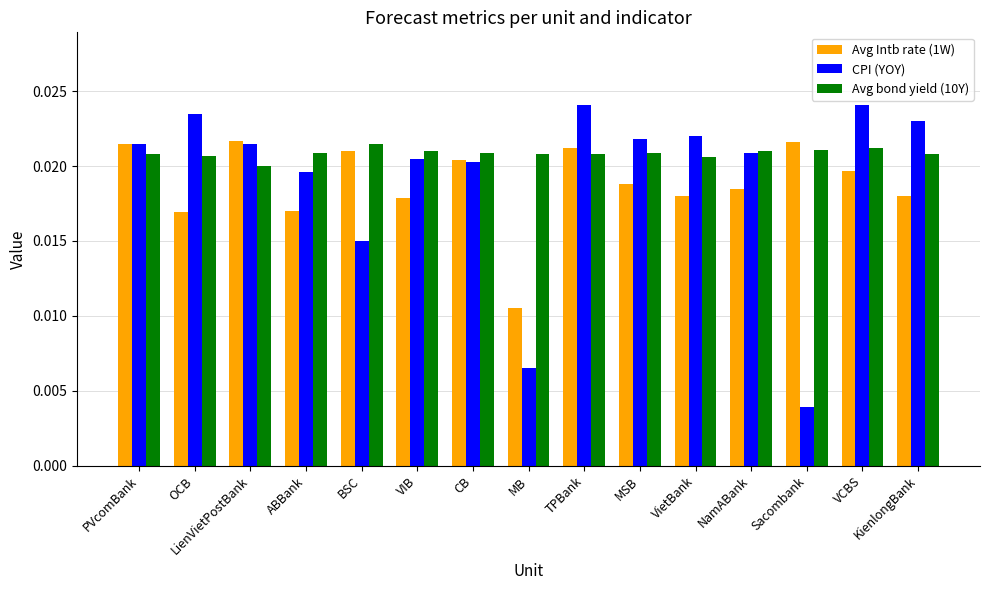

Which series has the largest total across all categories?

Avg bond yield (10Y)